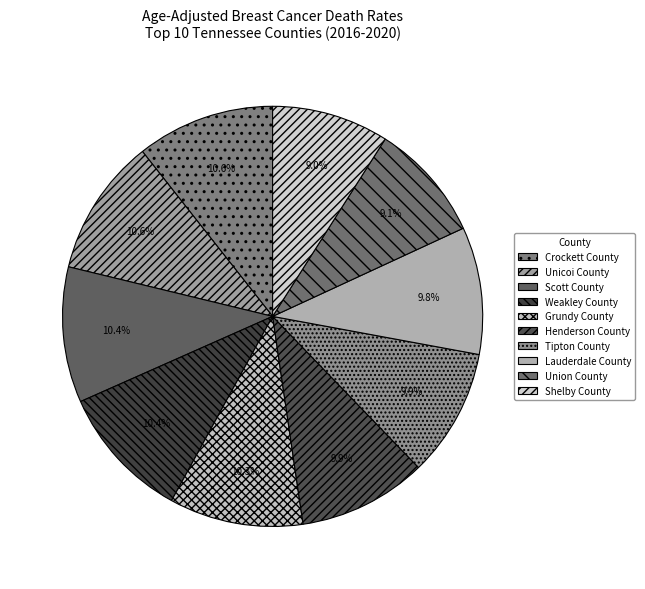

What is the smallest slice in the pie chart?

Shelby County